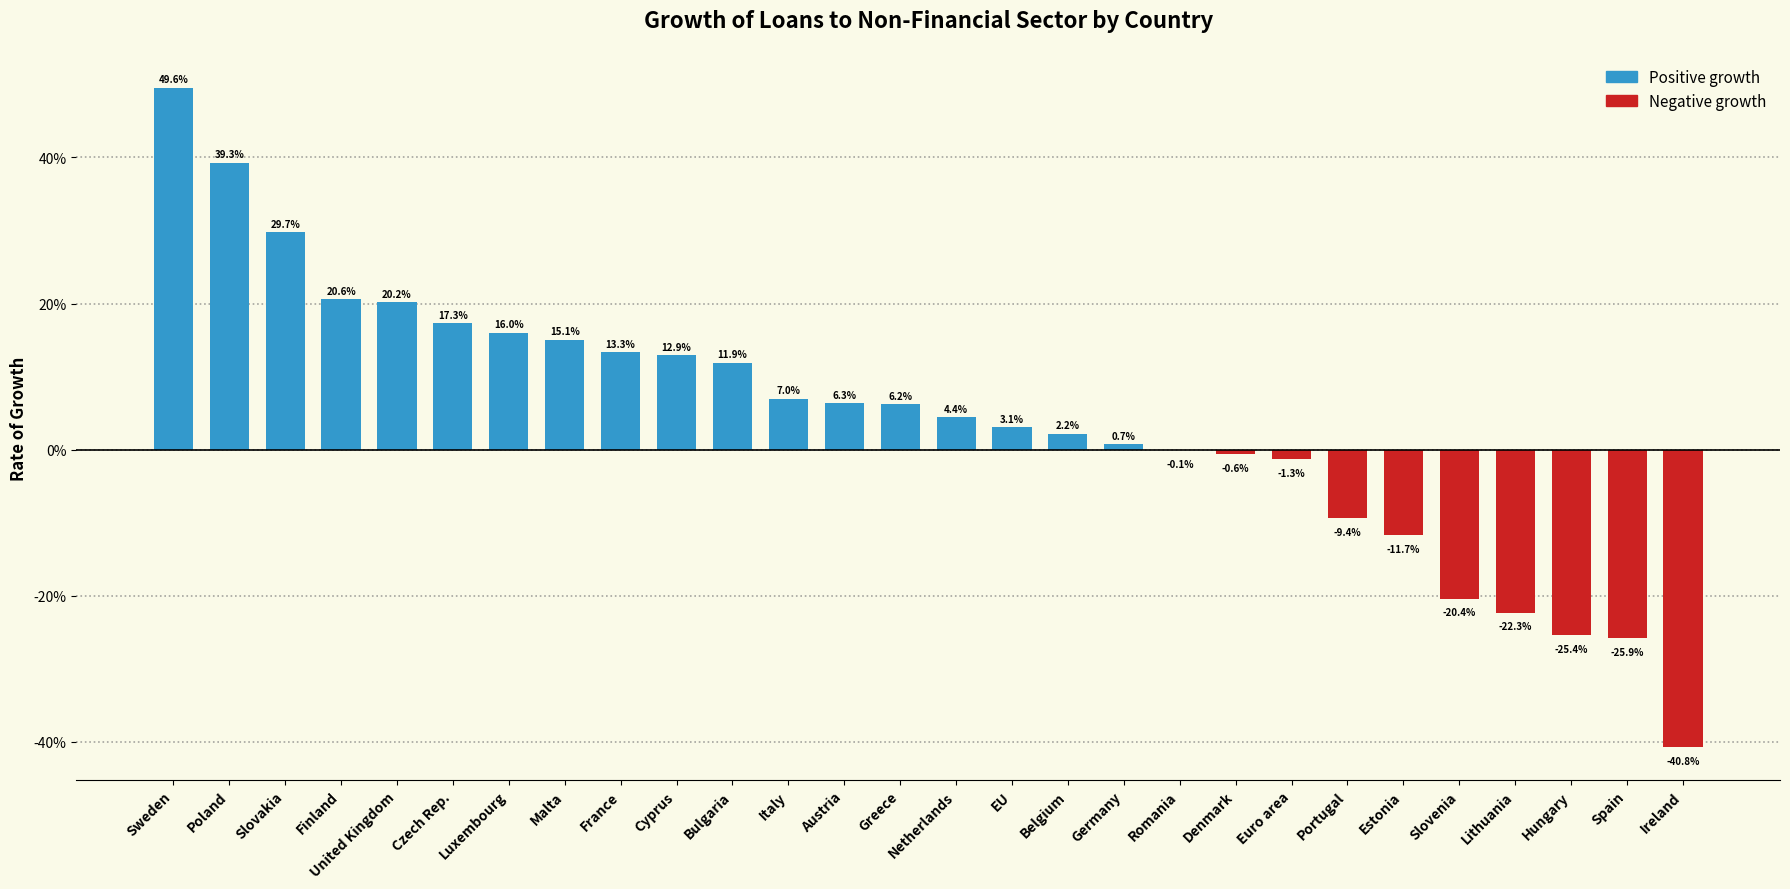

Reading left to right, list all the values displayed in this chart.

Sweden=0.5	Poland=0.4	Slovakia=0.3	Finland=0.2	United Kingdom=0.2	Czech Rep.=0.2	Luxembourg=0.2	Malta=0.2	France=0.1	Cyprus=0.1	Bulgaria=0.1	Italy=0.1	Austria=0.1	Greece=0.1	Netherlands=0.0	EU=0.0	Belgium=0.0	Germany=0.0	Romania=-0.0	Denmark=-0.0	Euro area=-0.0	Portugal=-0.1	Estonia=-0.1	Slovenia=-0.2	Lithuania=-0.2	Hungary=-0.3	Spain=-0.3	Ireland=-0.4